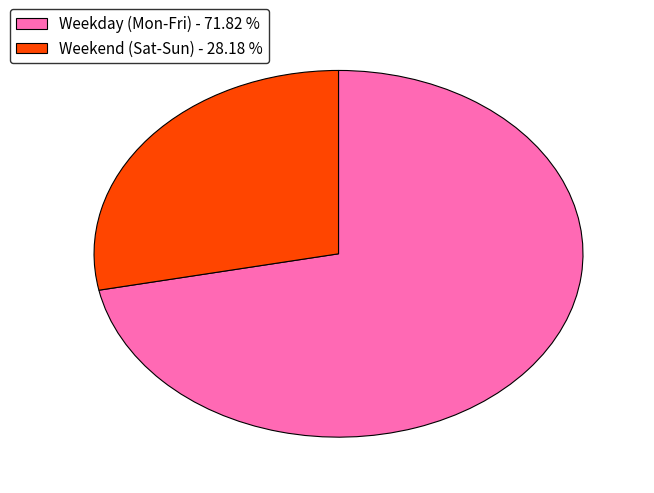

Count the number of slices in the pie.

2